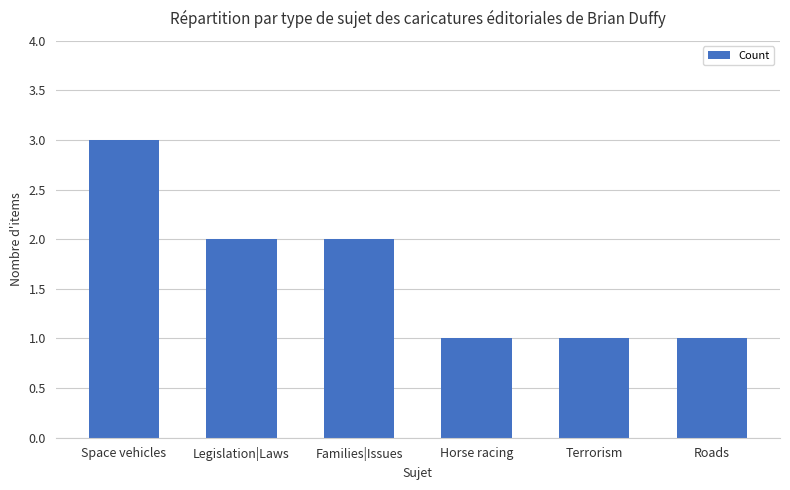

What is the greatest value displayed?

3